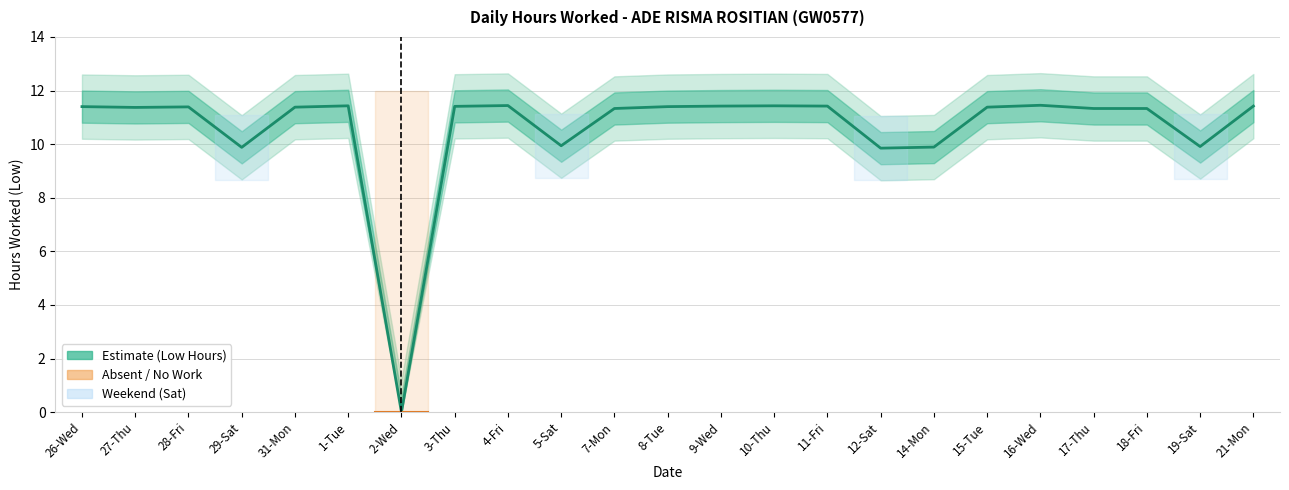

The chart shows a value of 15.7 at 19-Sat. True or false?

False